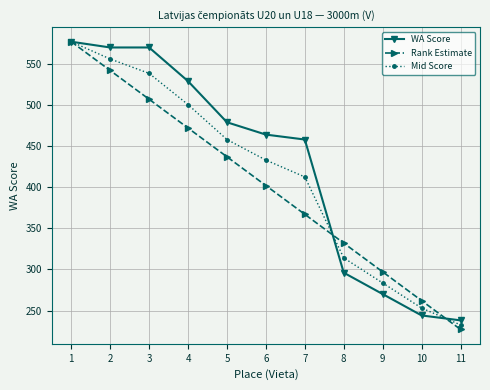

True or false: Rank Estimate has more than 1 points higher than both neighbors.

False